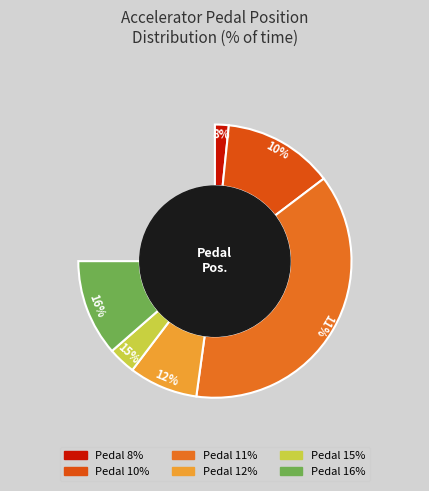

How many slices are in this pie chart?

5